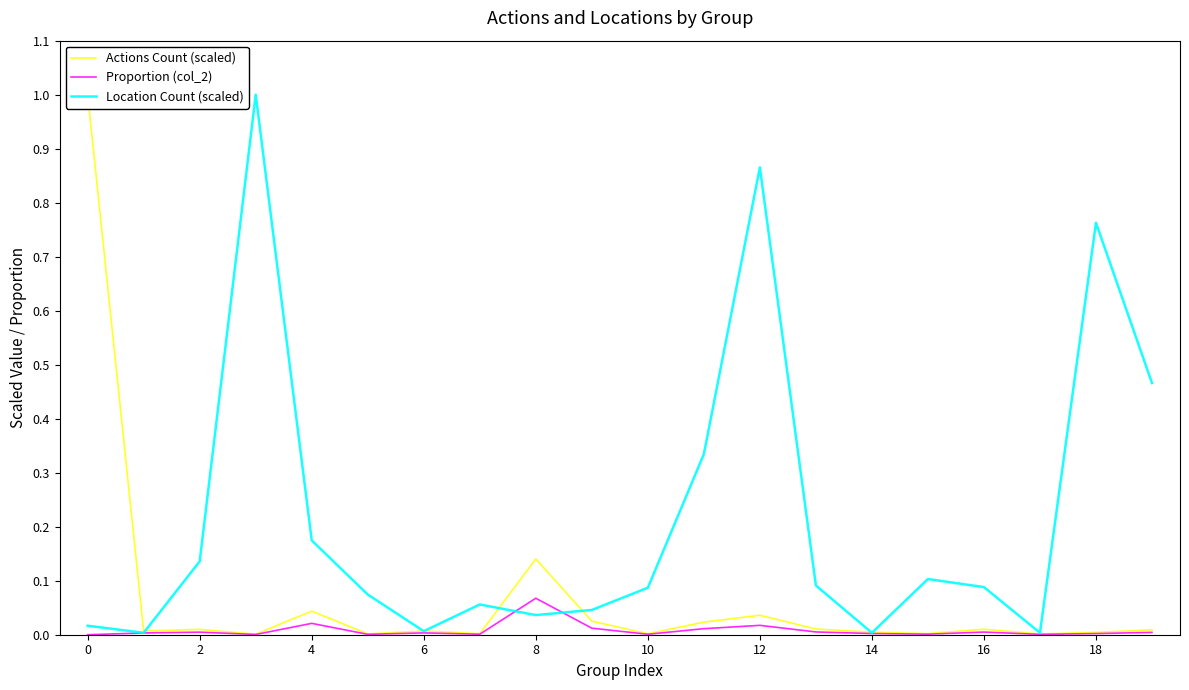

True or false: Actions Count (scaled) has more than 2 interior local peaks.

True